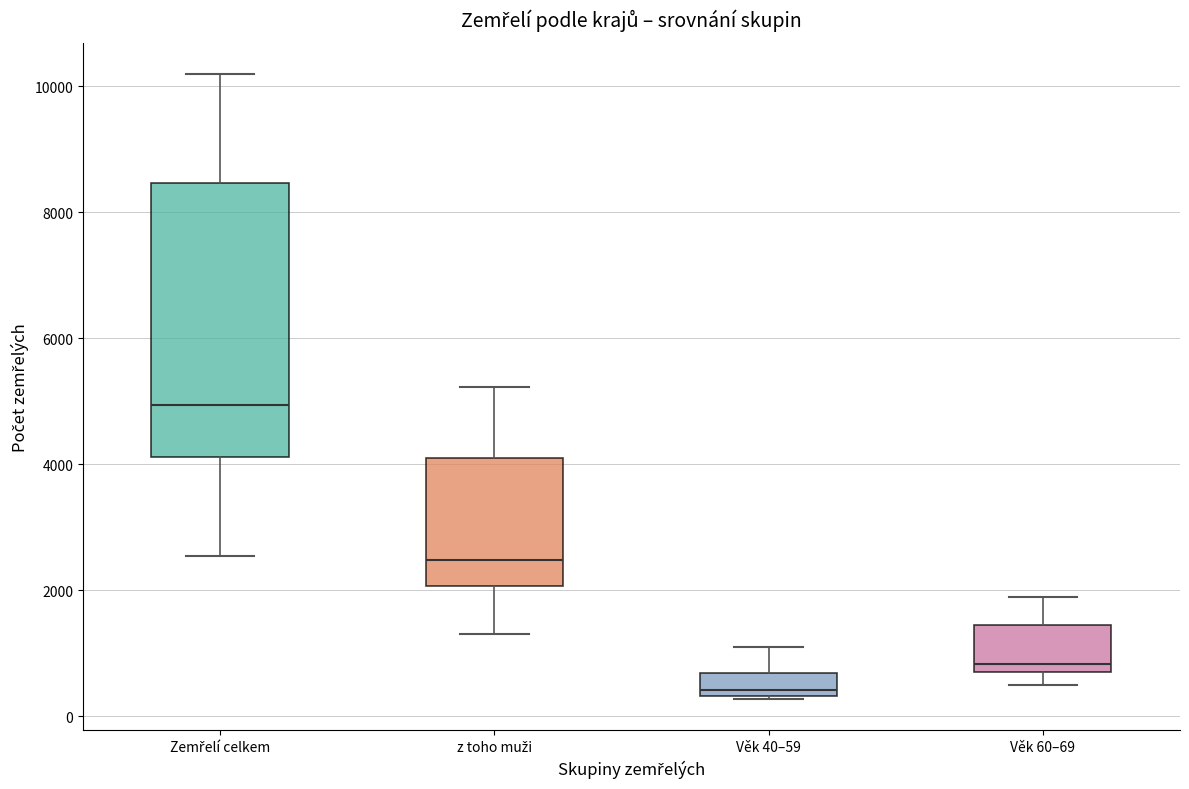

Where does the median line of the box for z toho muži sit on the y-axis? The values are not printed on the chart, so give them approximately, as read against the axis.

2400